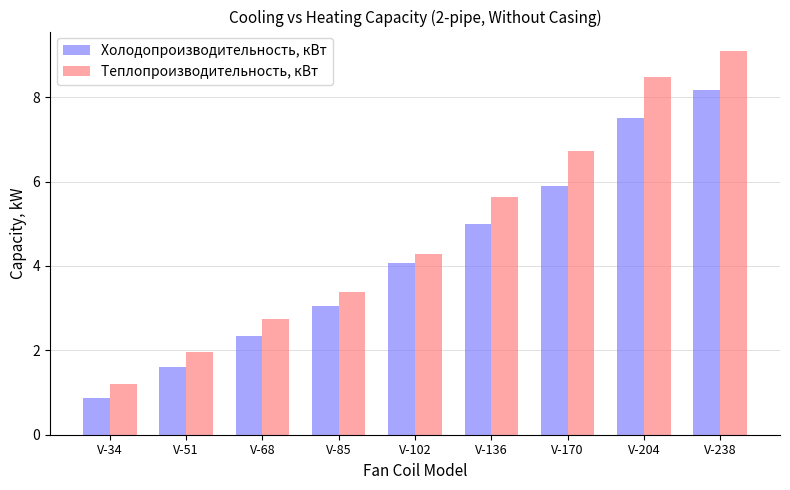

What is the difference between the maximum and minimum values in the Теплопроизводительность, кВт series?

7.9